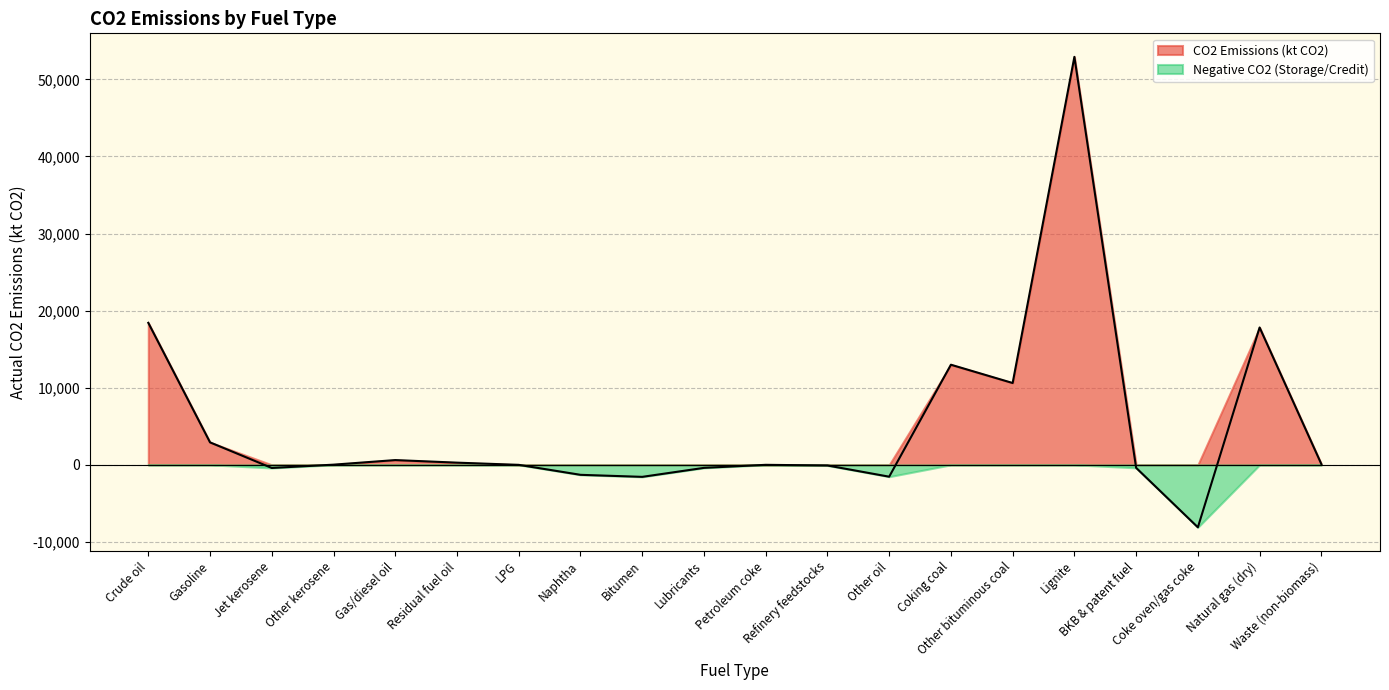

Between Jet kerosene and Naphtha, which is larger?

Jet kerosene